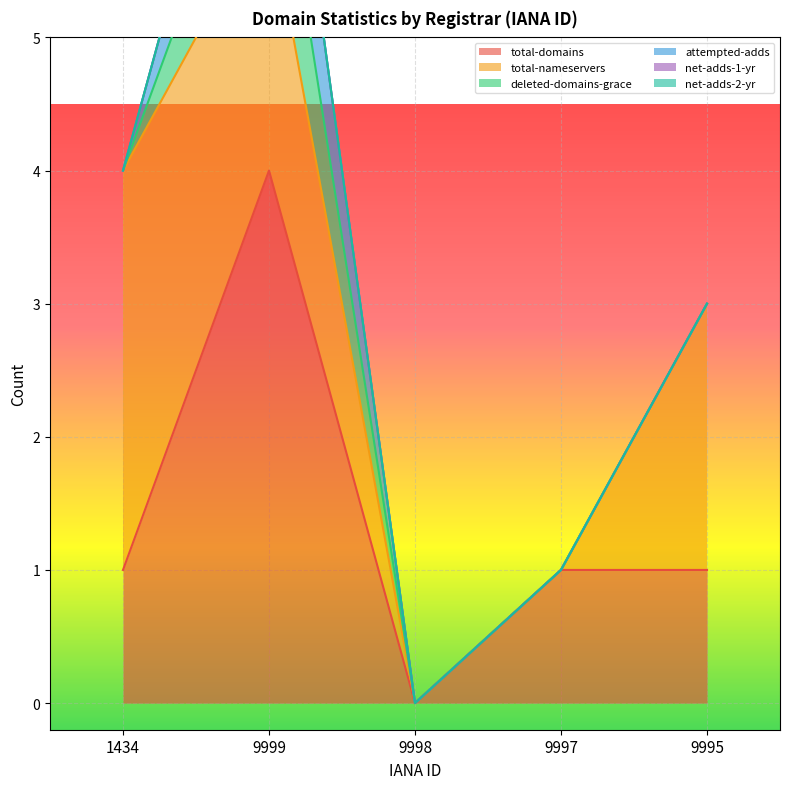

What is the maximum value for total-domains?

4